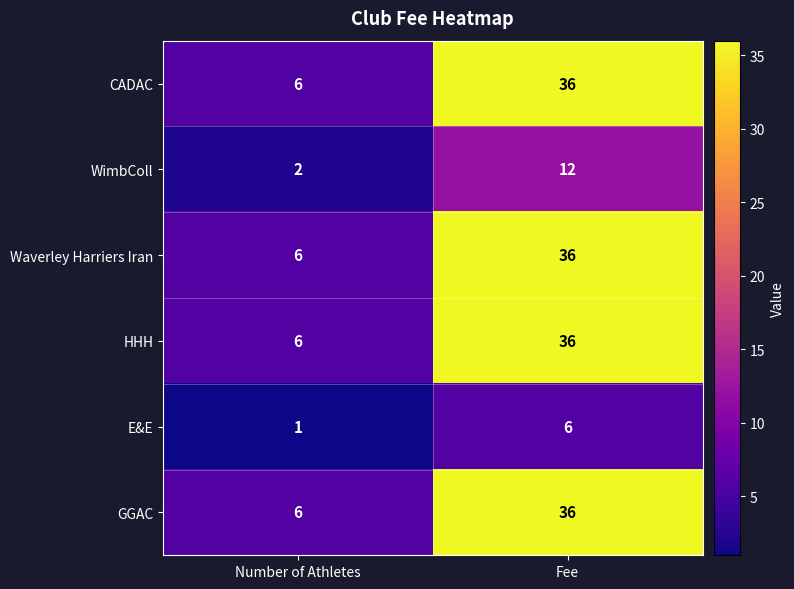

Reading left to right, what are all the values shown in this chart?

CADAC: Number of Athletes=6	Fee=36
WimbColl: Number of Athletes=2	Fee=12
Waverley Harriers Iran: Number of Athletes=6	Fee=36
HHH: Number of Athletes=6	Fee=36
E&E: Number of Athletes=1	Fee=6
GGAC: Number of Athletes=6	Fee=36